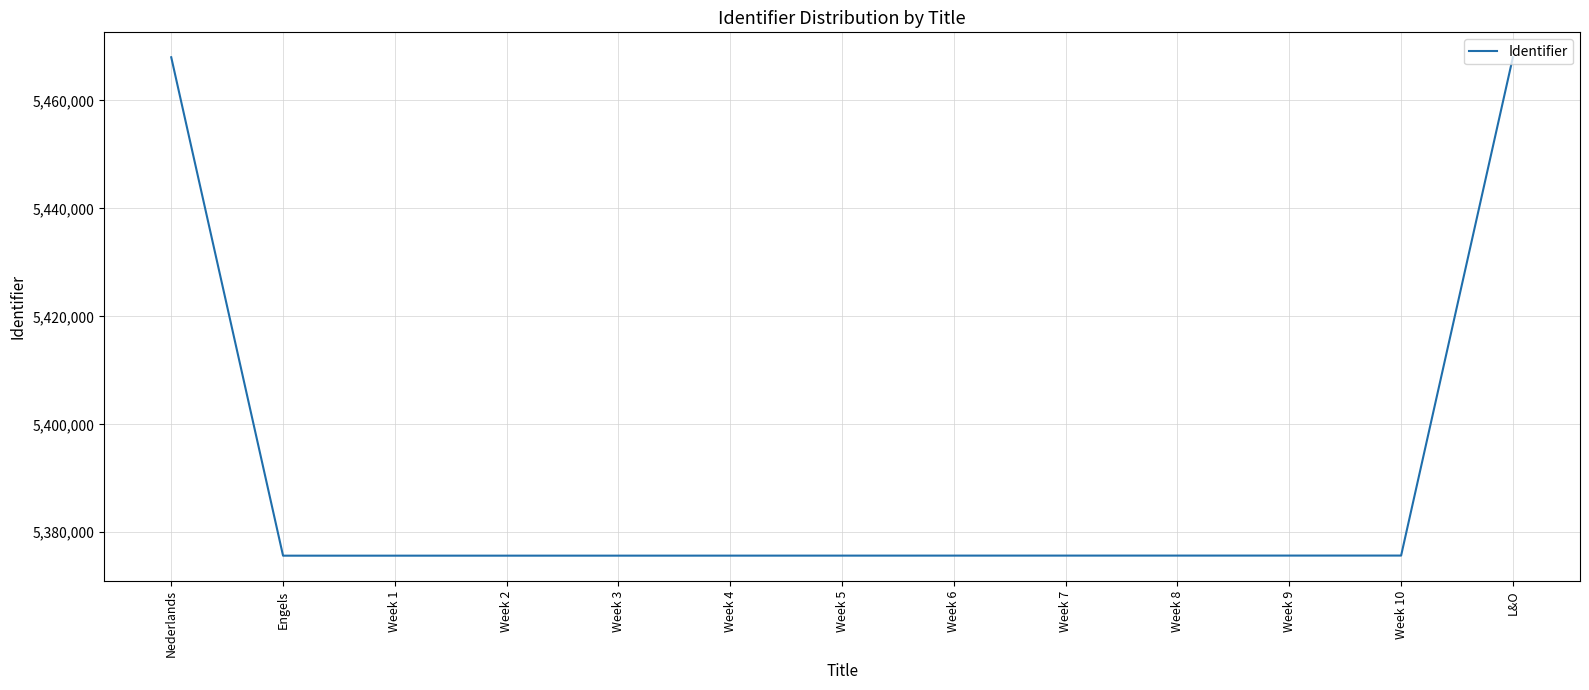

What is the difference between the maximum and minimum values?

92330